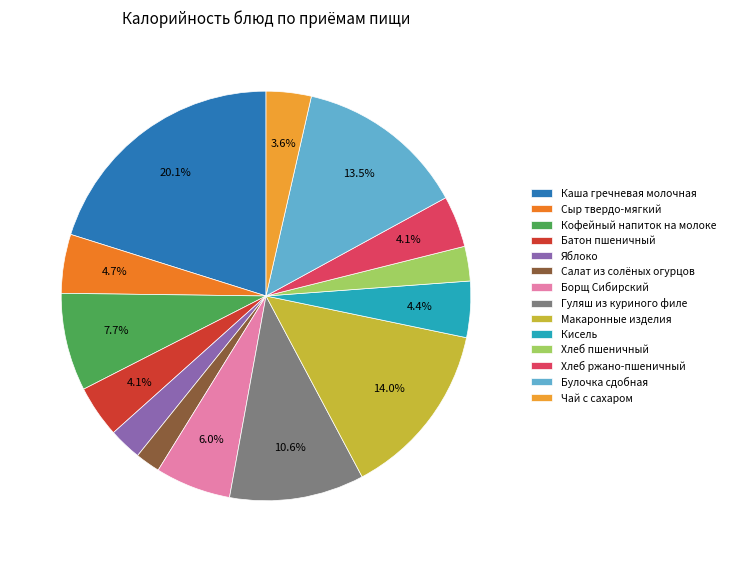

To the nearest percent, what is the difference between the Батон пшеничный and Яблоко slice percentages?

2%